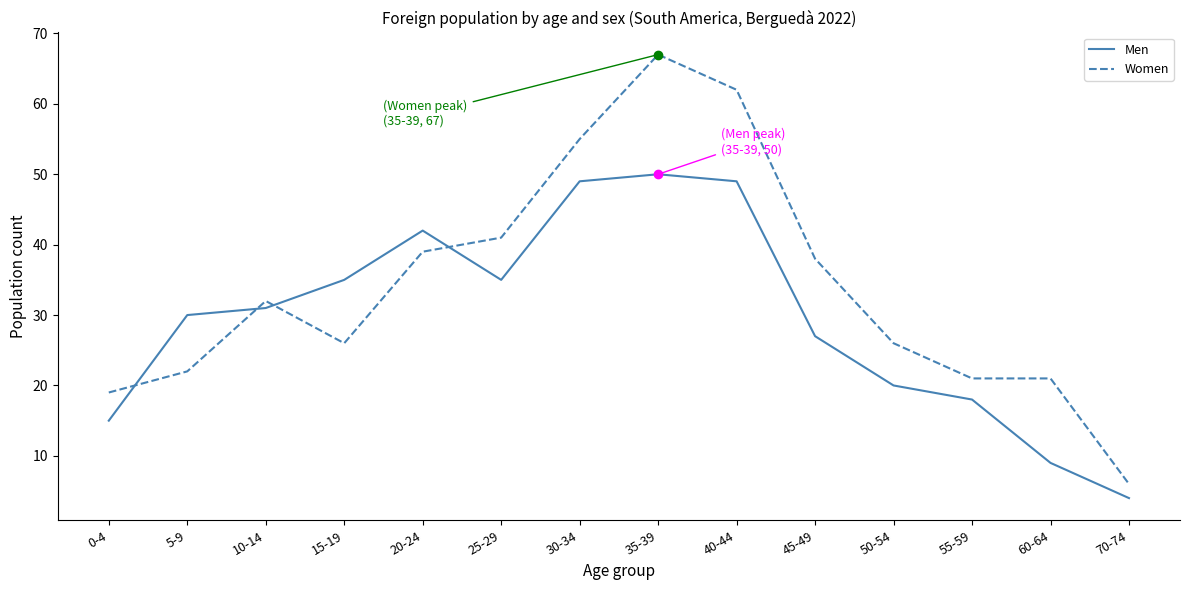

What is the total value across all series at 55-59?

39